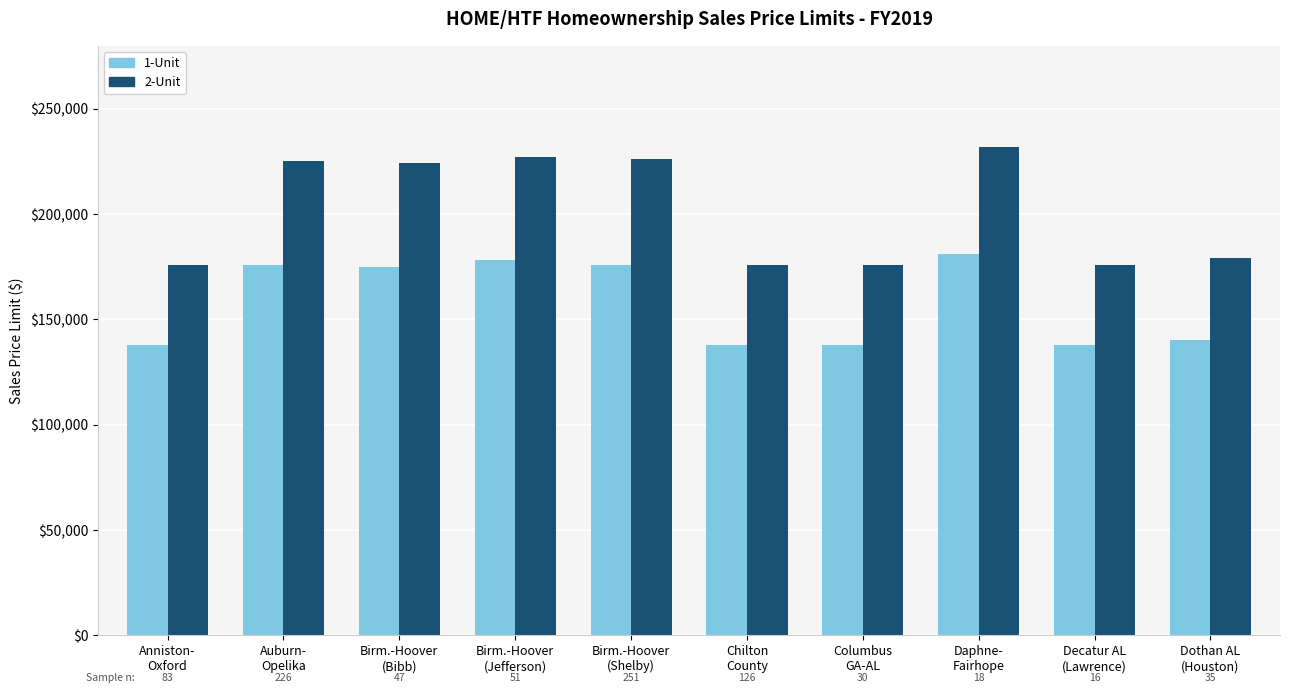

What are all the series names shown in the legend?

1-Unit, 2-Unit